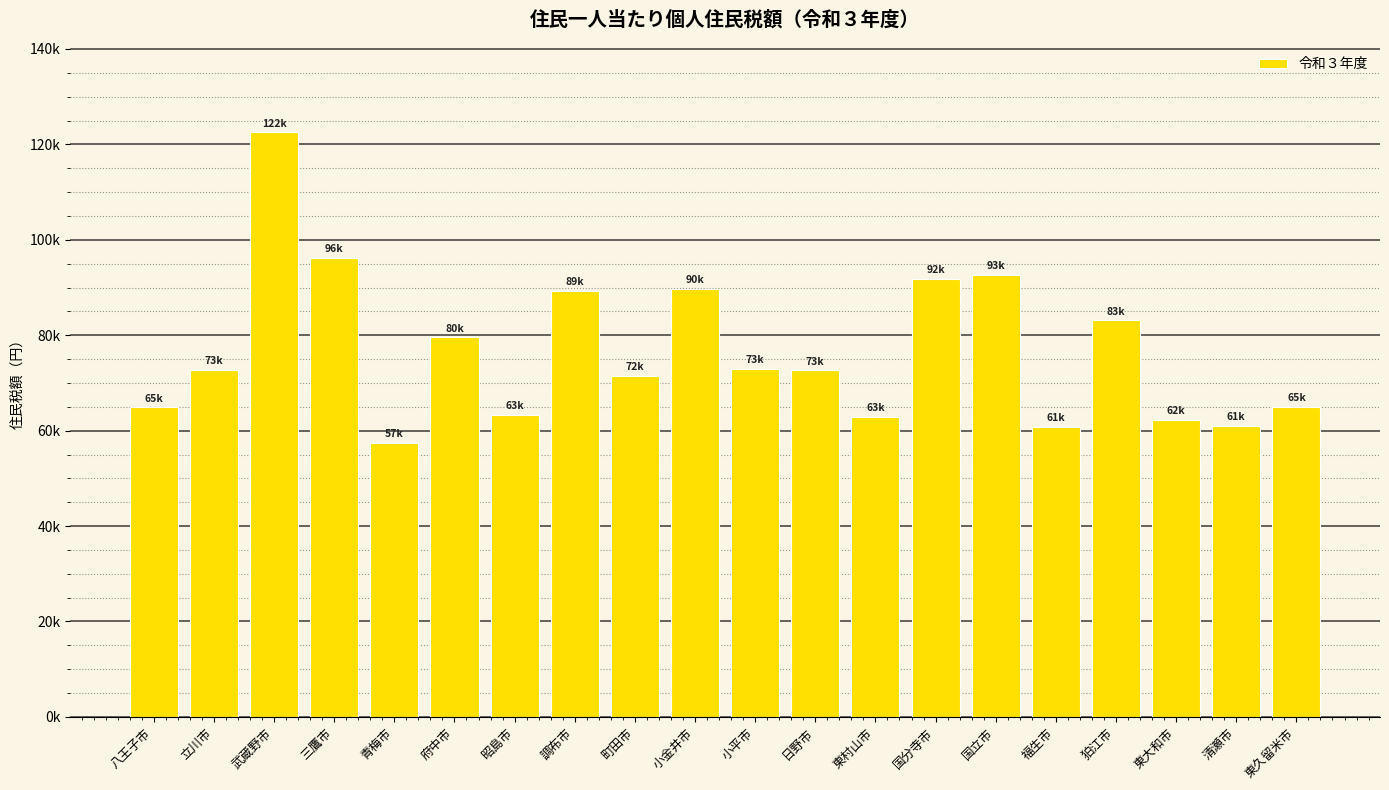

The chart shows a value of 35051.3 at 東村山市. True or false?

False